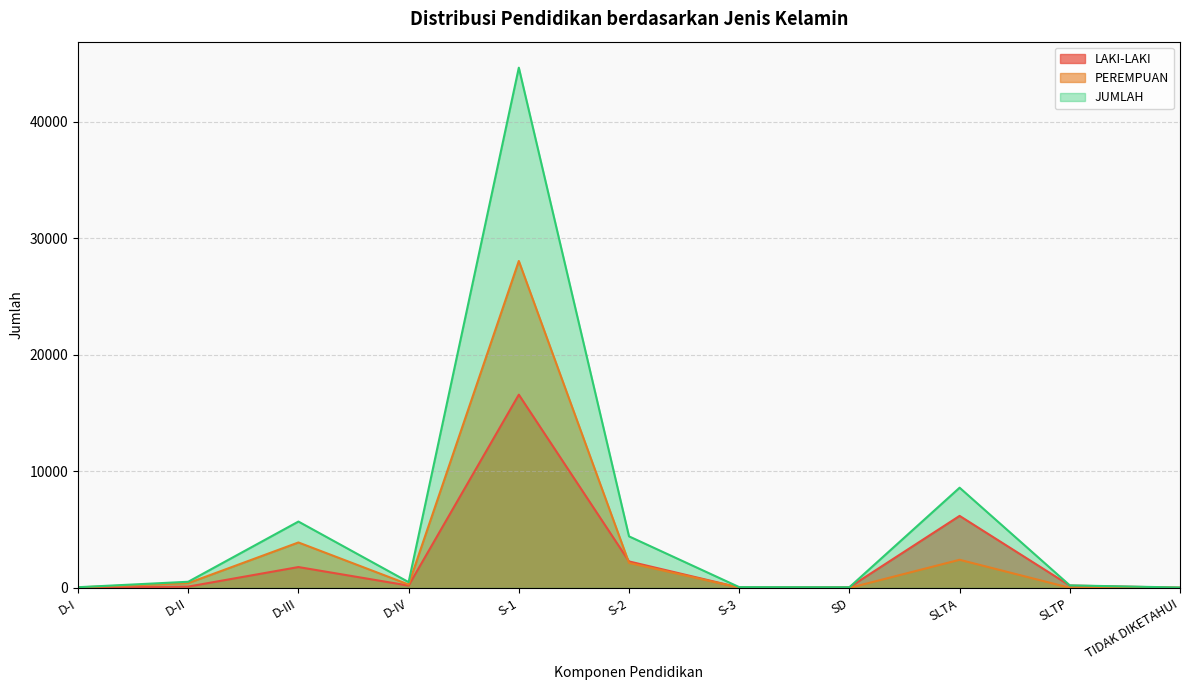

What is the difference between the maximum and minimum values in the JUMLAH series?

44583